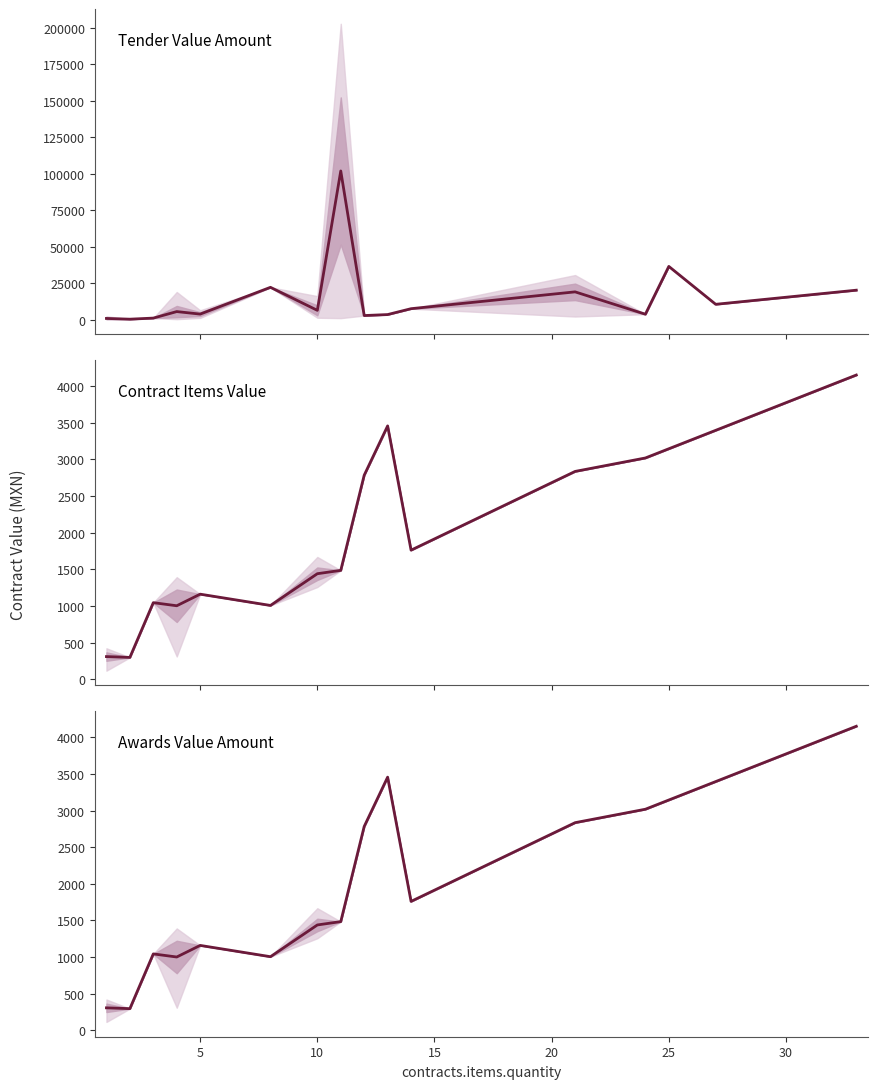

At how many categories does at least one series exceed 70376?

1